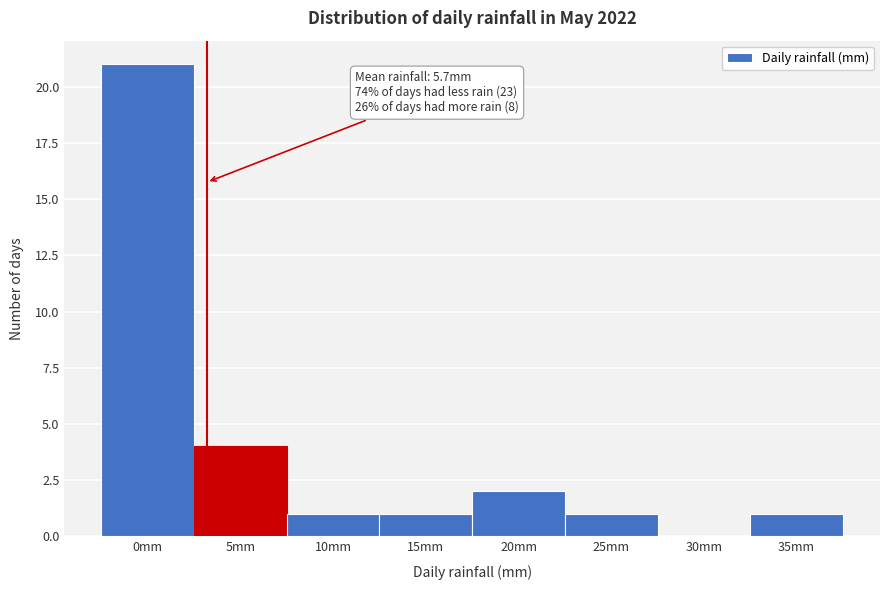

Reading left to right, extract all data points from this chart.

0mm=21	5mm=4	10mm=1	15mm=1	20mm=2	25mm=1	30mm=0	35mm=1